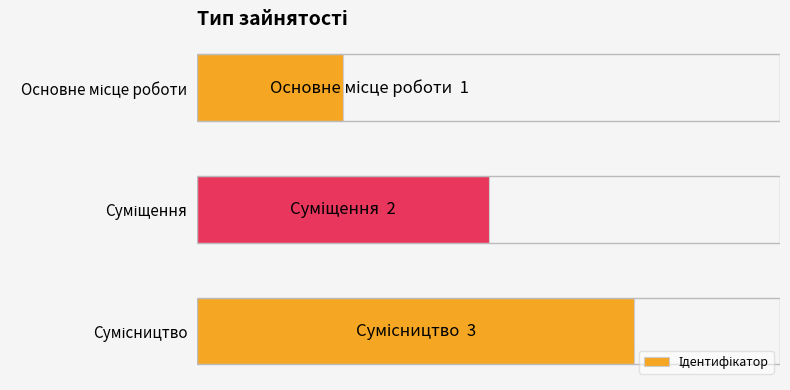

Are the bars horizontal?

Yes